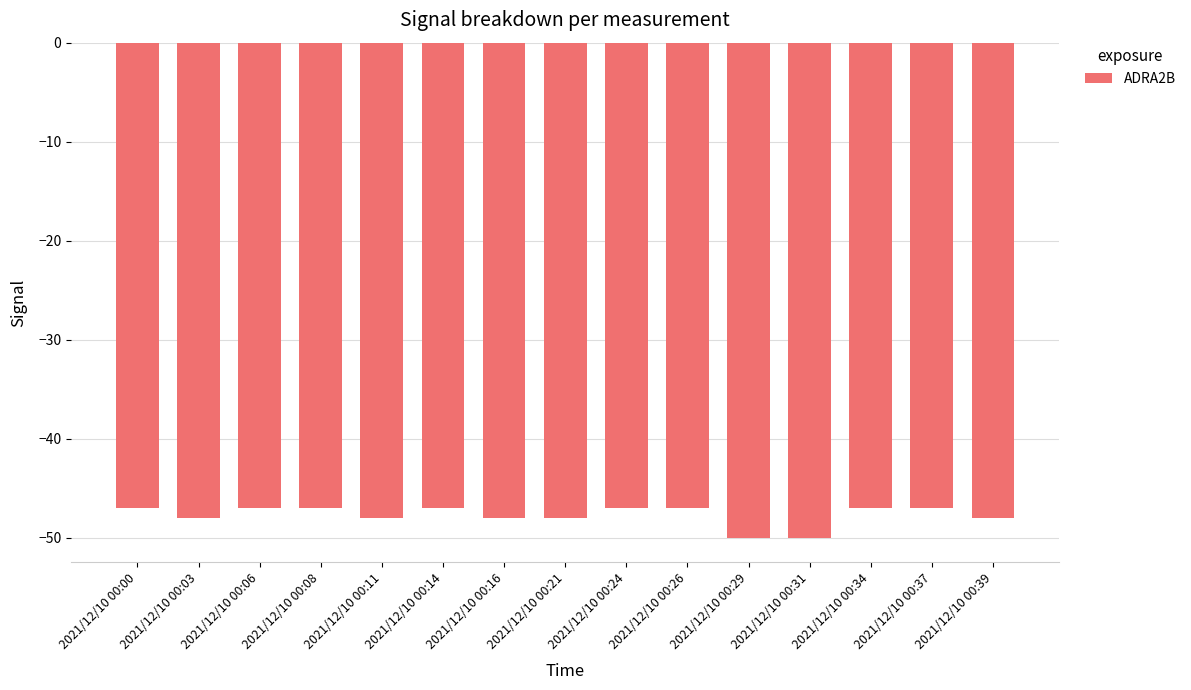

What is the difference between the second highest and second lowest values?

3